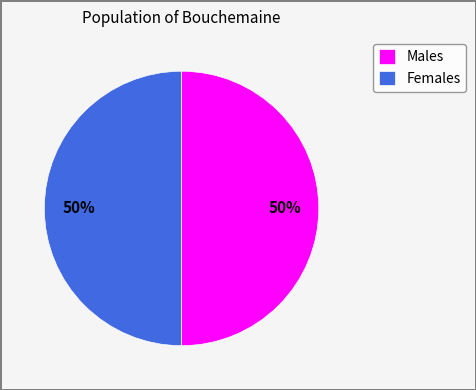

Combined, do Males and Females account for over 50%?

Yes